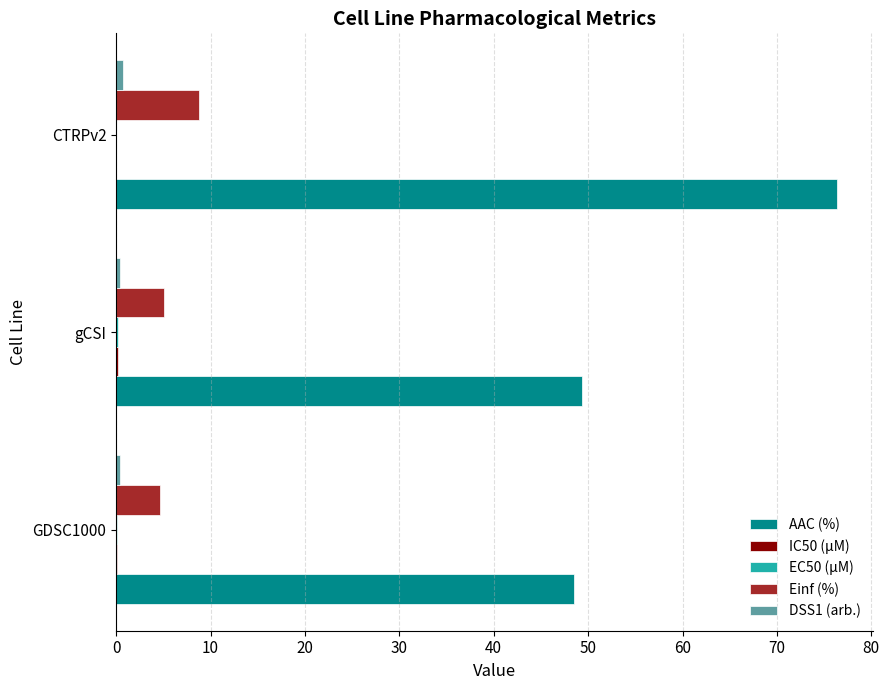

The value of AAC (%) at CTRPv2 is 76.4. True or false?

True